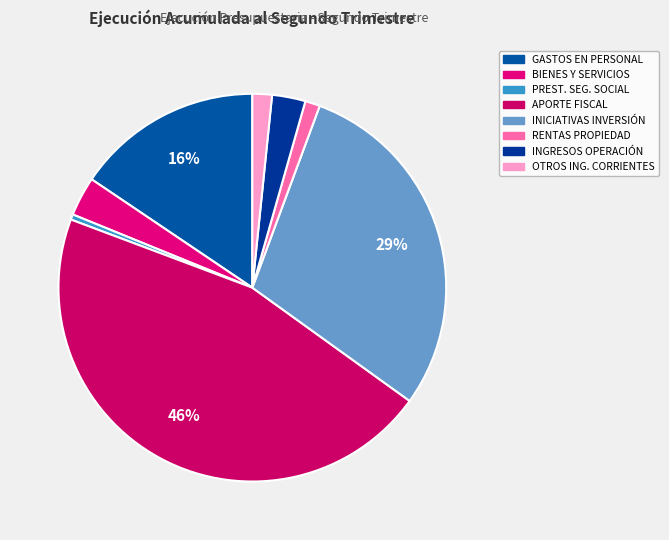

How many segments does this pie chart have?

8